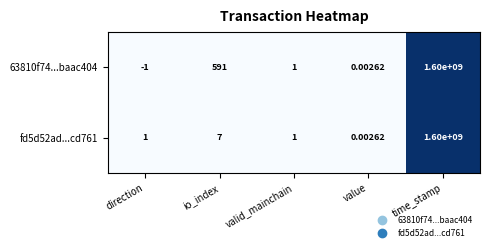

Where does the 63810f74...baac404 series first go above 1?

io_index